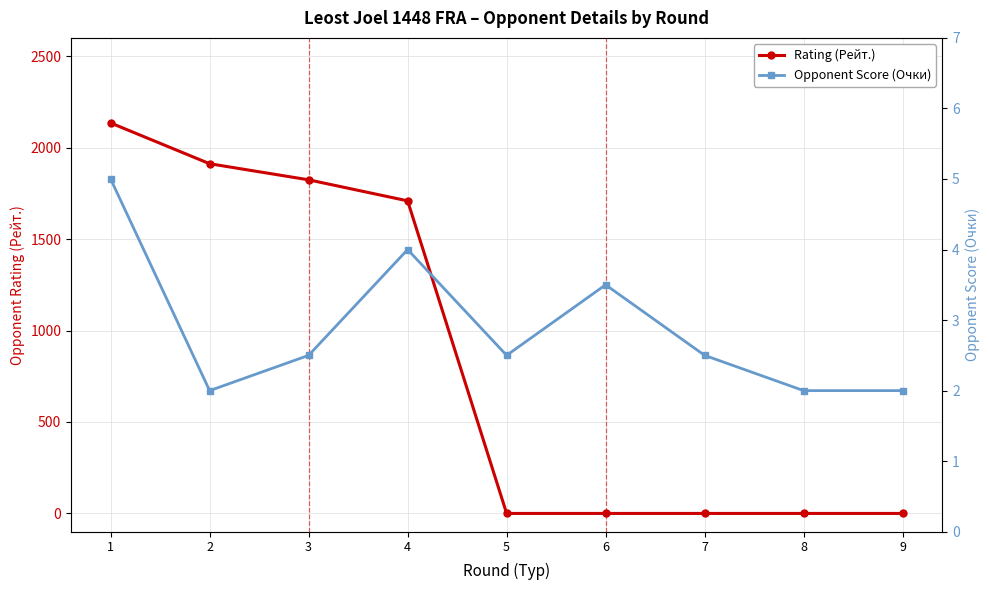

What is the average value of the Rating (Рейт.) series?

842